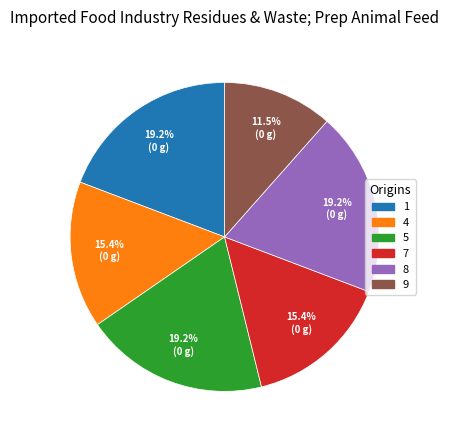

Which has a higher value, 5 or 7?

5